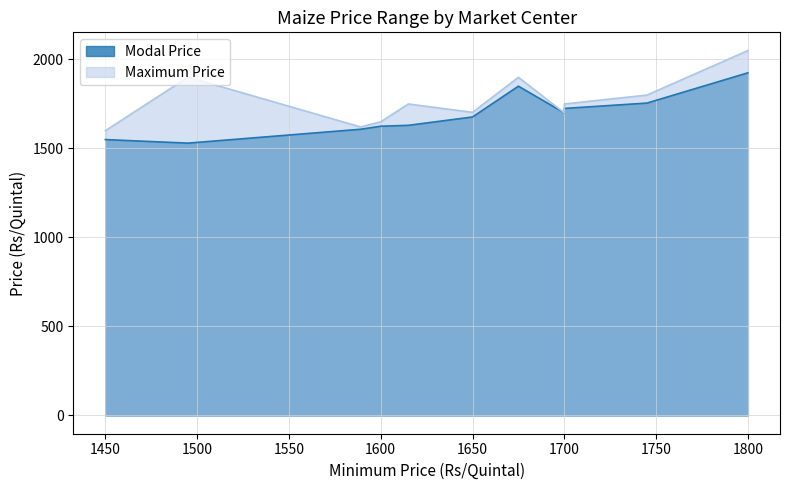

Where is Modal Price nearest to the value 1727?

1700